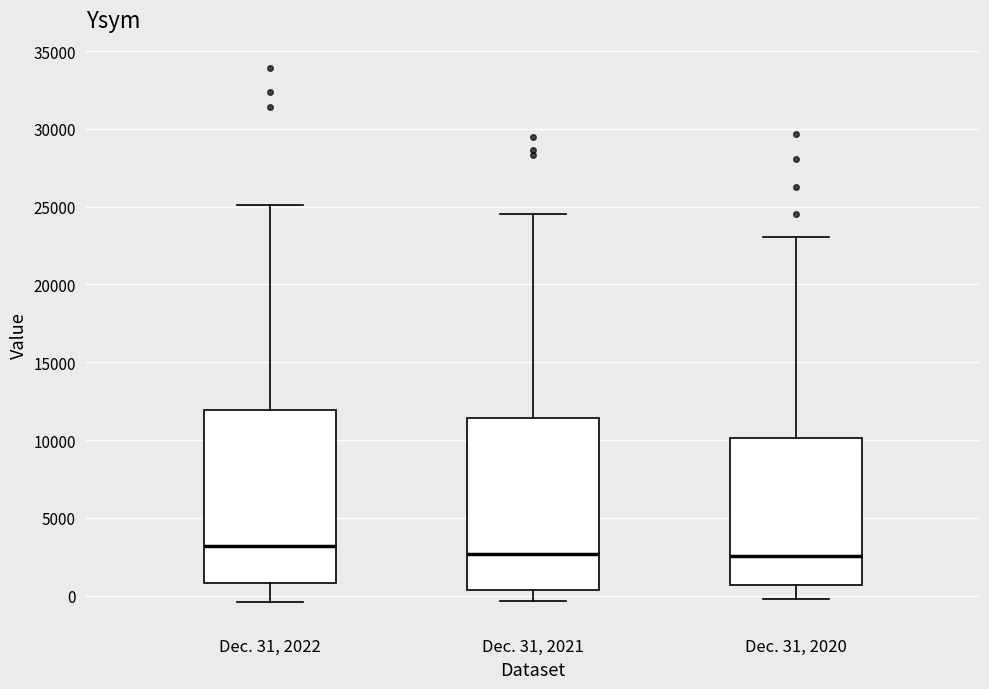

Reading left to right, transcribe this box plot: for each box, give where its median line is, the range the box spans, and where its two whiskers end, as read against the y-axis. The values are not printed on the chart, so give them approximately, as read against the axis.

Dec. 31, 2022: median 3000, box 1000 to 12000, whiskers -500 to 25000
Dec. 31, 2021: median 2500, box 500 to 11500, whiskers -500 to 24500
Dec. 31, 2020: median 2500, box 500 to 10000, whiskers 0 to 23000